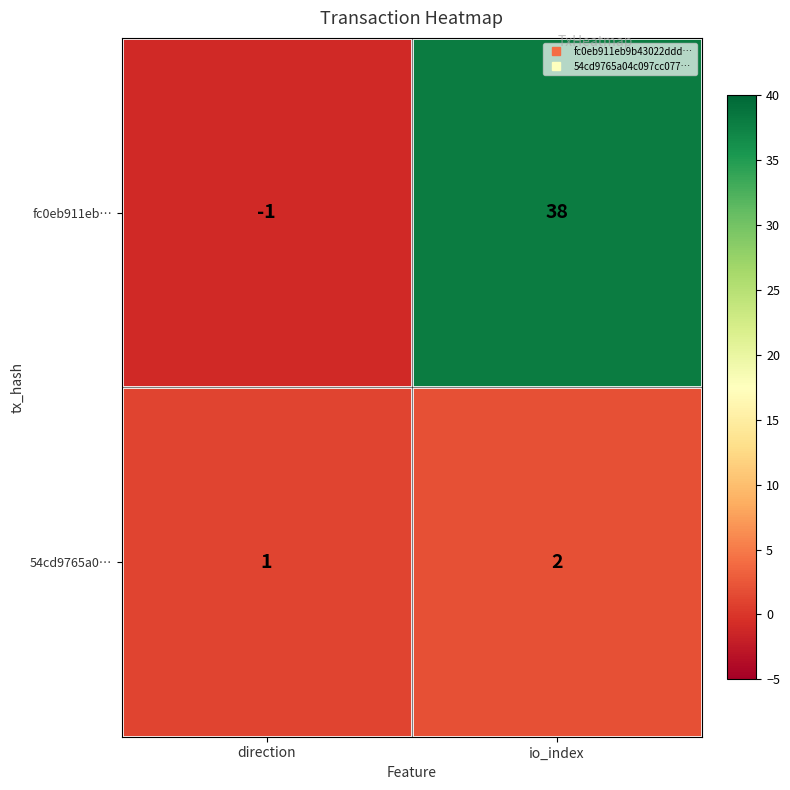

The value of fc0eb911eb… at io_index is 38. True or false?

True